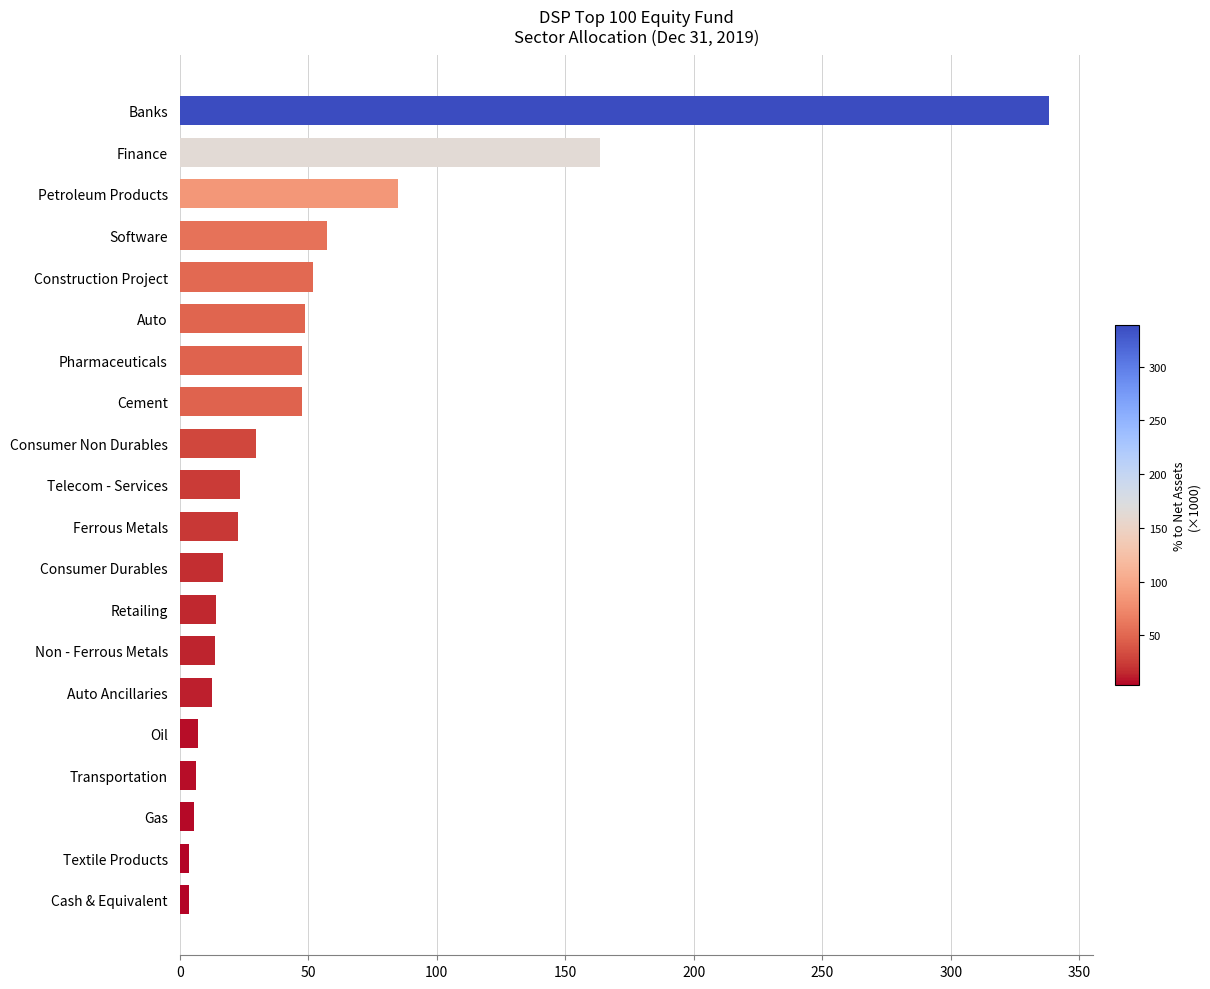

Count the number of data series in this chart.

1